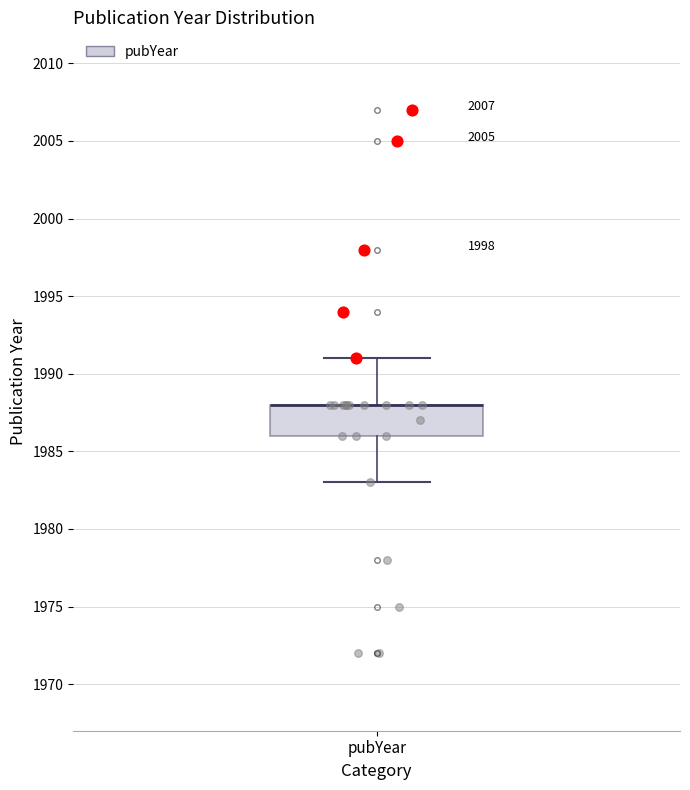

Where does the lower whisker of the box for pubYear end on the y-axis? The values are not printed on the chart, so give them approximately, as read against the axis.

1983